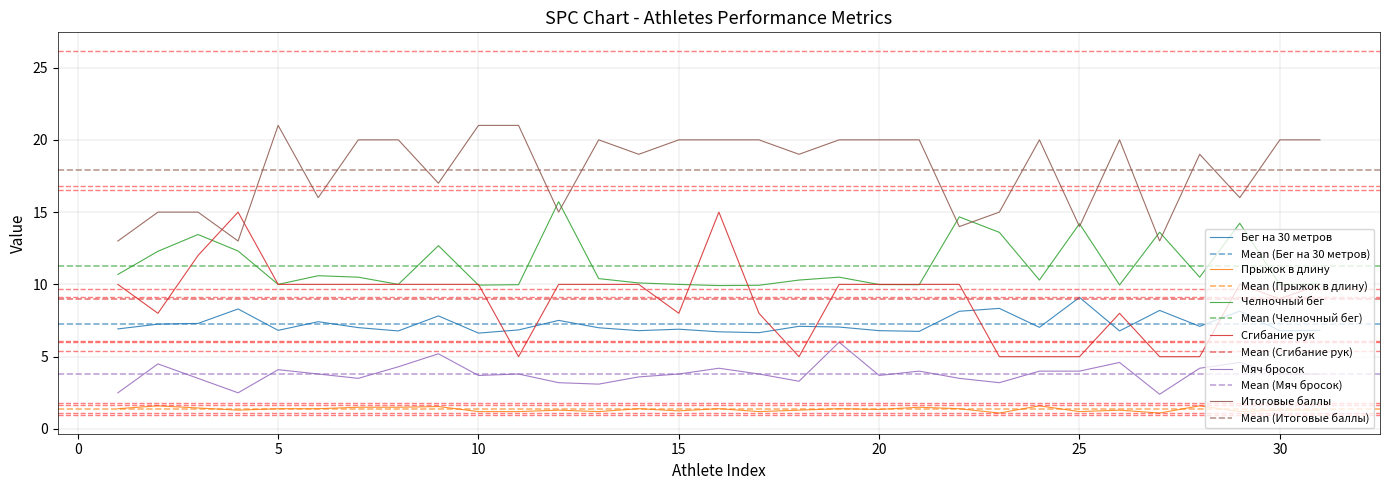

True or false: Прыжок в длину has more than 1 points higher than both neighbors.

True